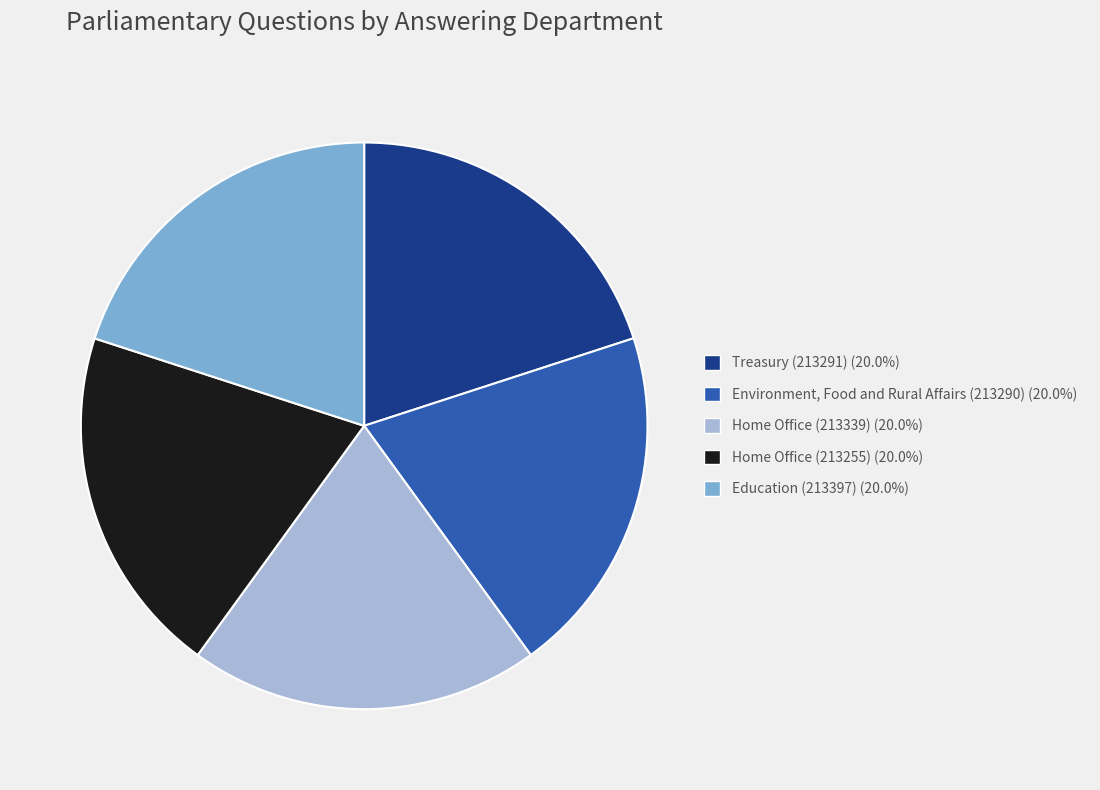

How many segments does this pie chart have?

5